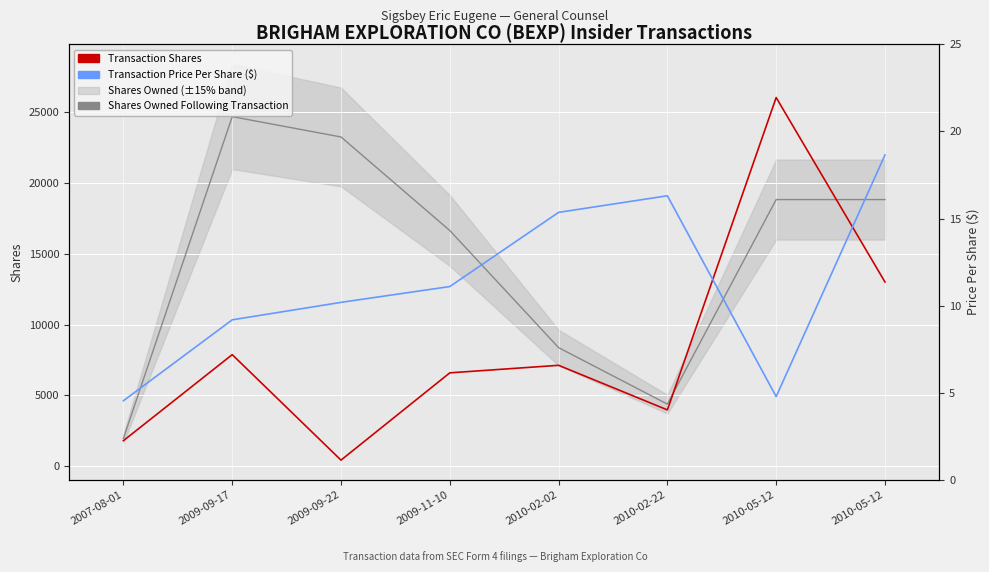

What is the value of the Shares Owned Following Transaction point at the 7th from the left?

18808.0